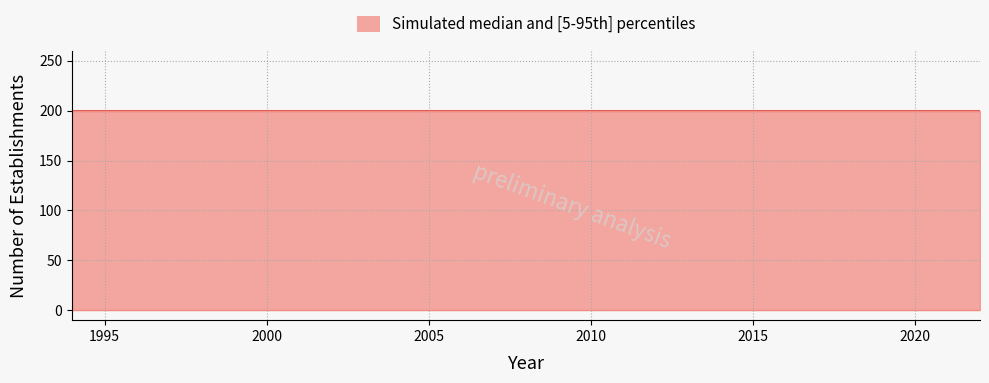

At which category is the sum across all series the highest?

1994